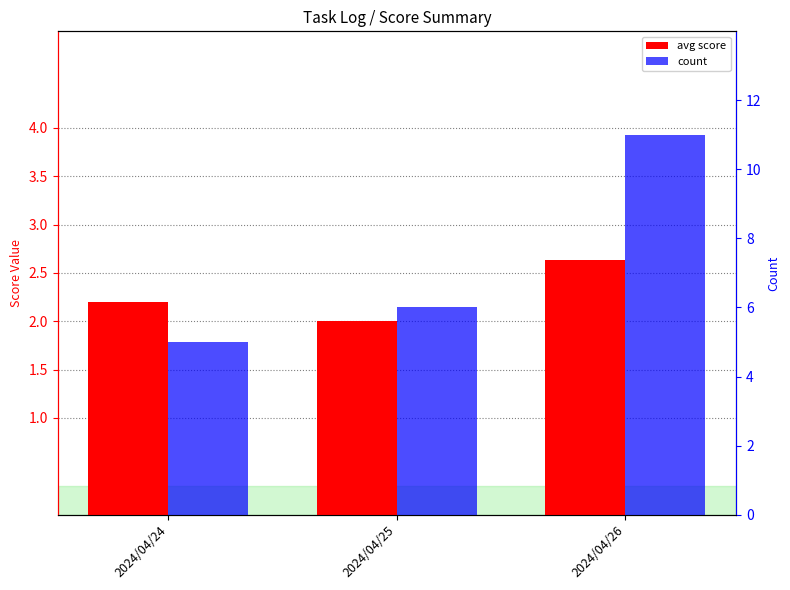

The avg score series shows 1.3 at 2024/04/25. True or false?

False